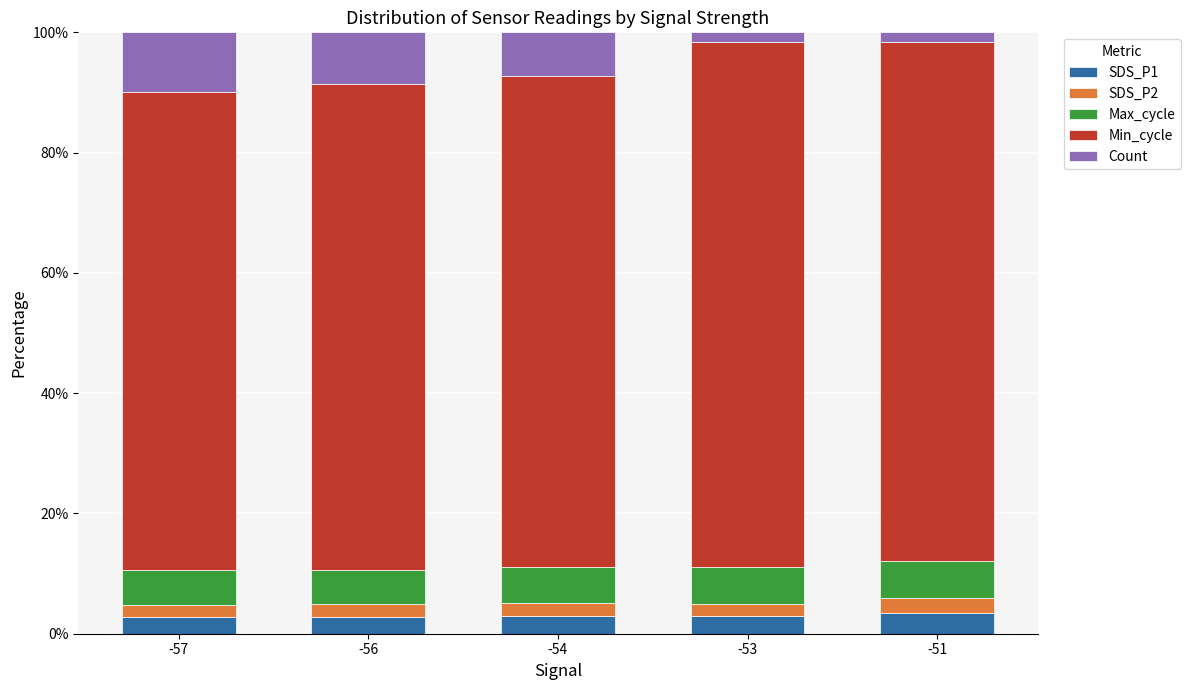

What is the maximum value for SDS_P1?

3.4